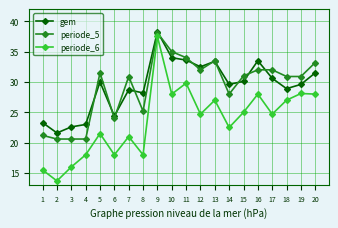

Rank the series at 16 from lowest to highest value.

periode_6, periode_5, gem